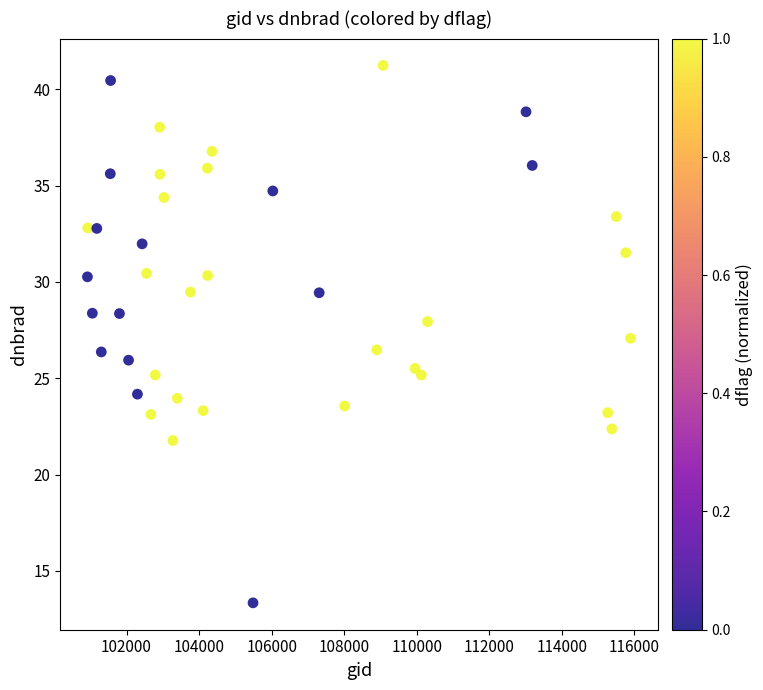

What is the range of X values (max minus min)?

14971.0